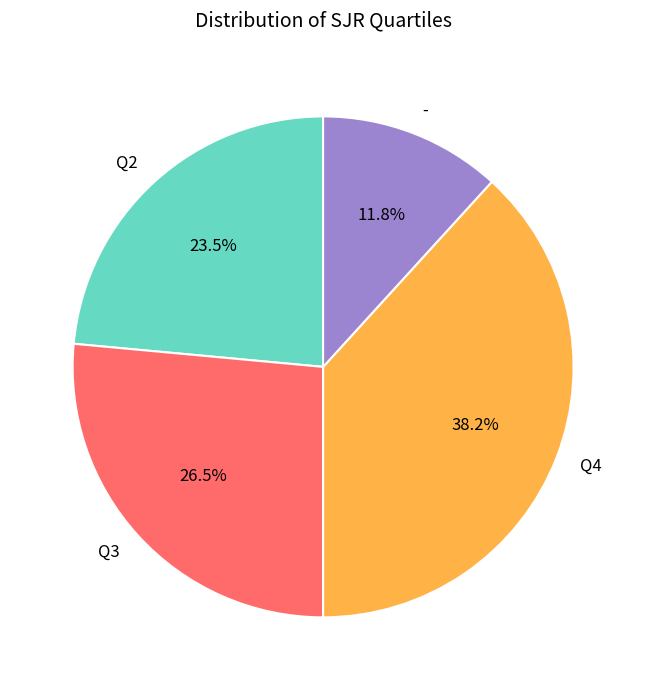

What is the ratio of the value at Q3 to the value at Q2?

1.1